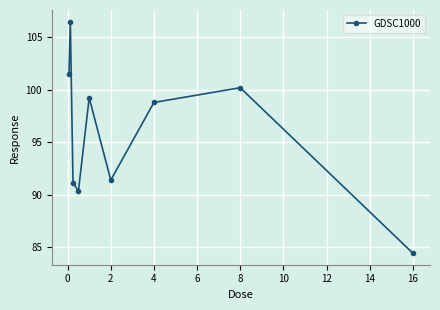

How many points are higher than both their immediate neighbors (excluding endpoints)?

3